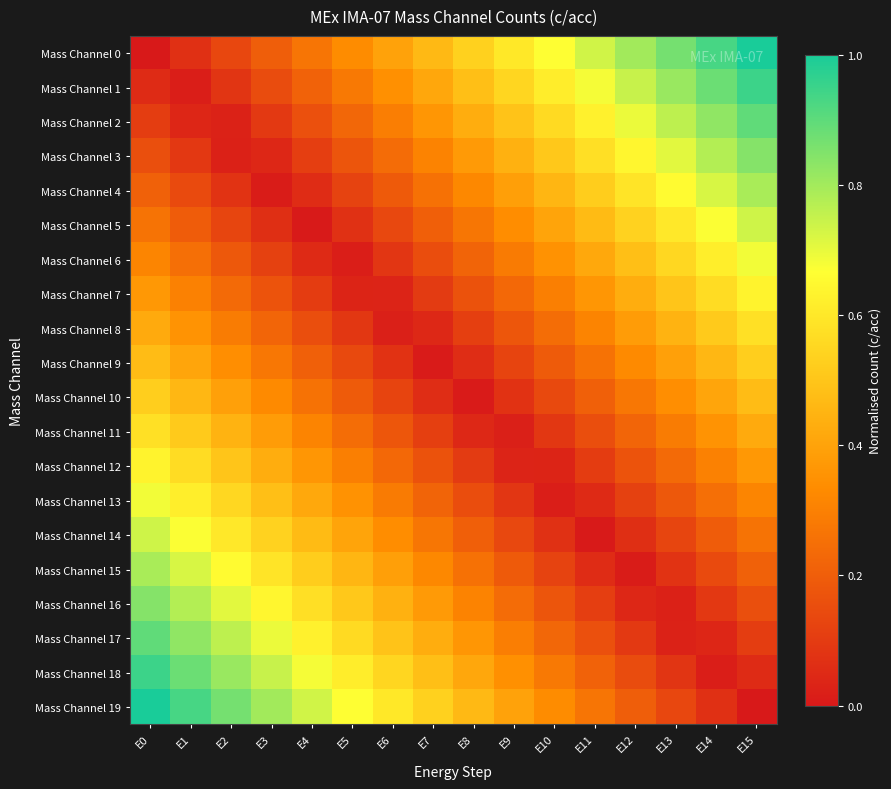

How many distinct data groups are displayed?

20